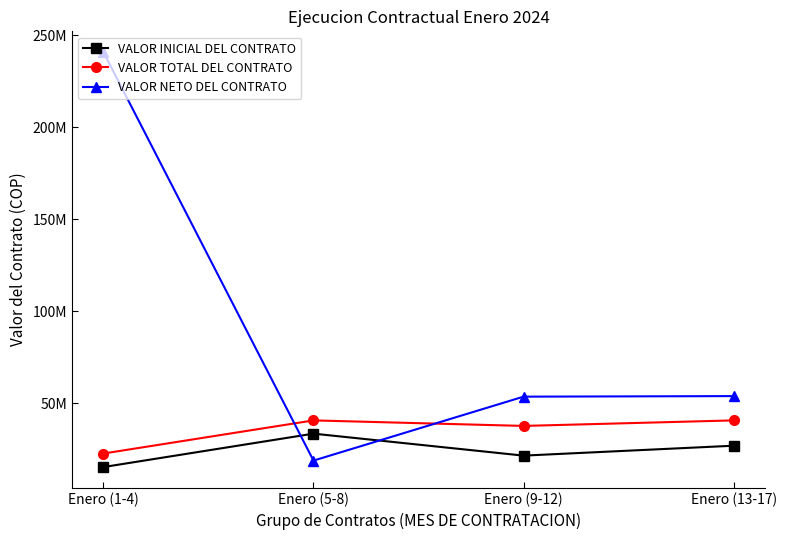

Is it true that VALOR INICIAL DEL CONTRATO equals 15692081 at Enero (5-8)?

False